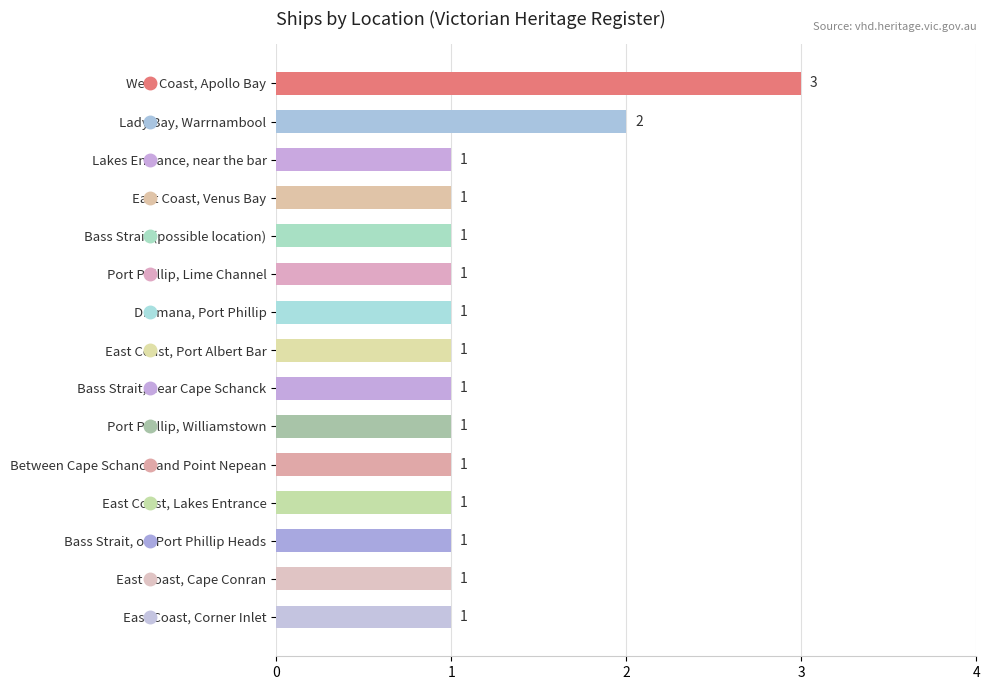

What is the minimum value shown in the chart?

1